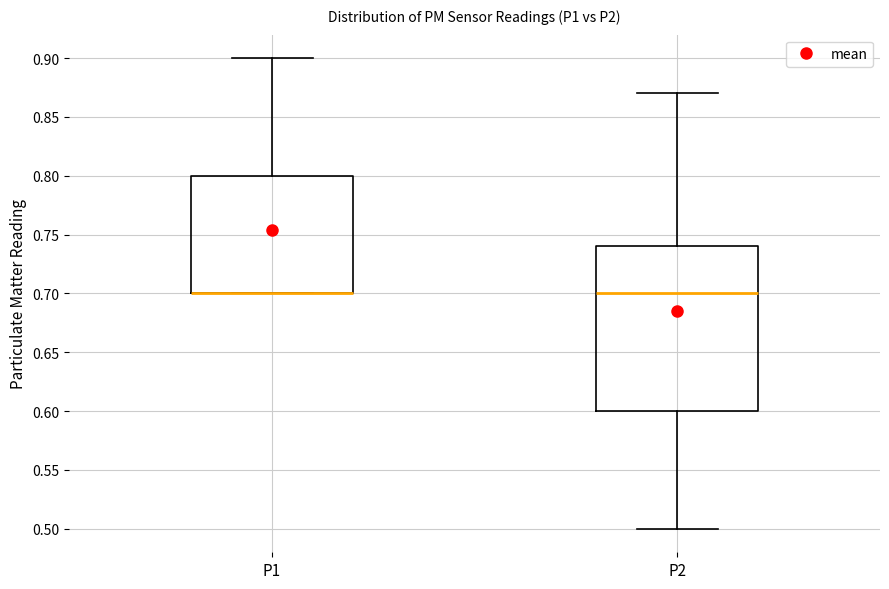

Reading left to right, transcribe this box plot: for each box, give where its median line is, the range the box spans, and where its two whiskers end, as read against the y-axis. The values are not printed on the chart, so give them approximately, as read against the axis.

P1: median 0.70 (drawn on the box's lower edge), box 0.70 to 0.80, whiskers 0.70 to 0.90
P2: median 0.70, box 0.60 to 0.74, whiskers 0.50 to 0.87